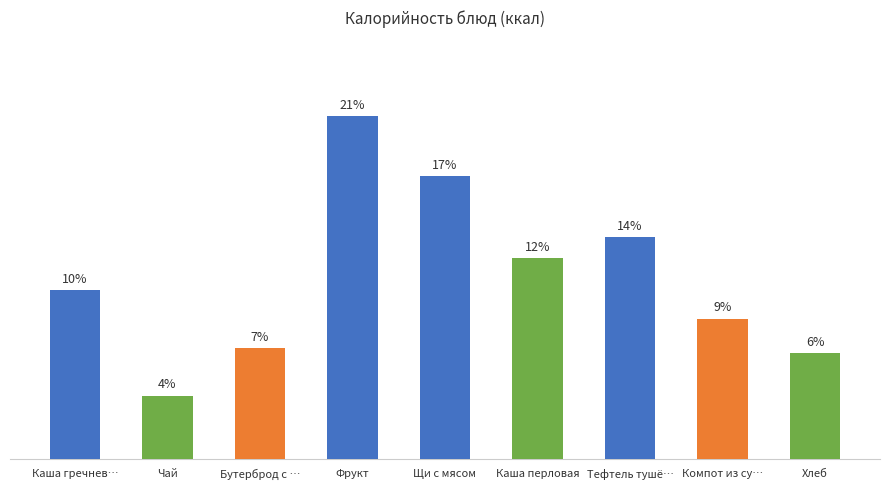

Are the bars horizontal?

No